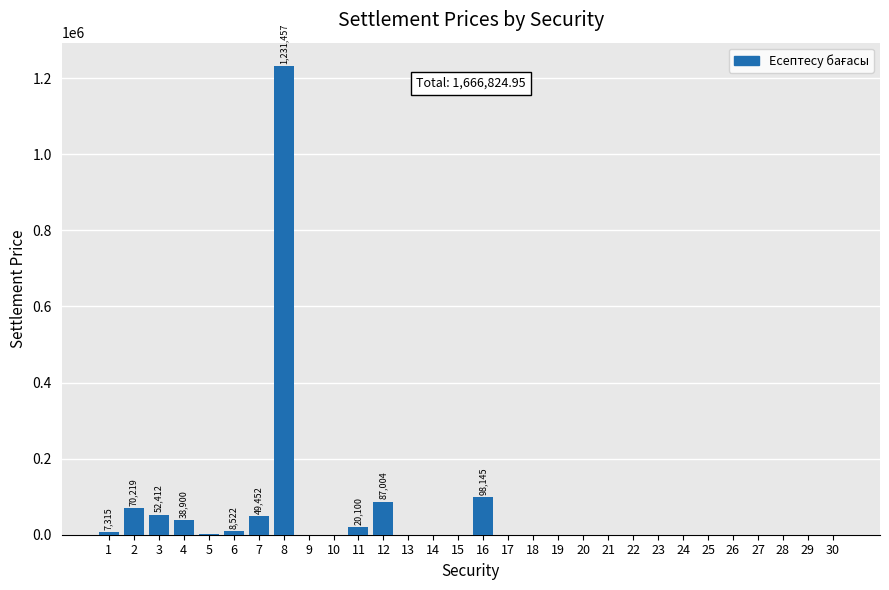

Where does the data first go above 102?

1